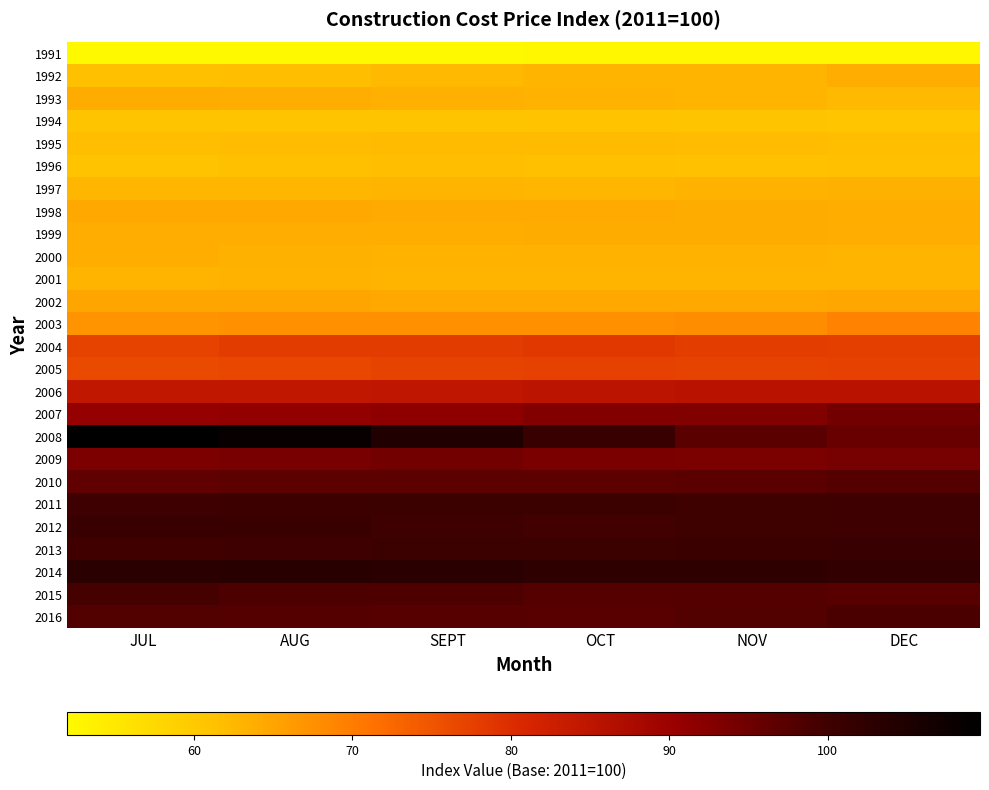

Reading right to left, what are all the values shown in this chart?

1991: DEC=52.5	NOV=52.5	OCT=52.4	SEPT=52.2	AUG=52.0	JUL=52.0
1992: DEC=63.9	NOV=63.0	OCT=63.0	SEPT=62.5	AUG=61.8	JUL=61.4
1993: DEC=62.4	NOV=62.9	OCT=63.2	SEPT=63.6	AUG=63.9	JUL=63.9
1994: DEC=60.5	NOV=60.7	OCT=61.0	SEPT=60.8	AUG=60.7	JUL=60.8
1995: DEC=61.8	NOV=62.0	OCT=62.1	SEPT=62.1	AUG=62.0	JUL=61.8
1996: DEC=61.5	NOV=61.3	OCT=61.5	SEPT=61.6	AUG=61.5	JUL=61.0
1997: DEC=63.4	NOV=63.0	OCT=62.7	SEPT=62.8	AUG=62.7	JUL=62.8
1998: DEC=63.8	NOV=64.0	OCT=64.2	SEPT=64.2	AUG=64.4	JUL=64.4
1999: DEC=63.9	NOV=64.0	OCT=64.0	SEPT=63.8	AUG=63.8	JUL=63.9
2000: DEC=63.0	NOV=63.1	OCT=63.2	SEPT=63.2	AUG=63.5	JUL=63.7
2001: DEC=63.0	NOV=63.0	OCT=63.0	SEPT=63.0	AUG=63.2	JUL=63.0
2002: DEC=64.8	NOV=64.6	OCT=64.4	SEPT=64.5	AUG=64.8	JUL=64.9
2003: DEC=69.2	NOV=67.8	OCT=67.4	SEPT=67.5	AUG=67.3	JUL=67.0
2004: DEC=77.6	NOV=78.0	OCT=78.5	SEPT=78.0	AUG=78.1	JUL=77.3
2005: DEC=77.4	NOV=77.2	OCT=77.3	SEPT=77.2	AUG=76.6	JUL=76.3
2006: DEC=85.5	NOV=85.5	OCT=85.2	SEPT=84.8	AUG=84.5	JUL=84.6
2007: DEC=94.5	NOV=93.0	OCT=92.7	SEPT=91.6	AUG=91.0	JUL=90.7
2008: DEC=95.6	NOV=97.1	OCT=101.2	SEPT=104.6	AUG=108.2	JUL=109.6
2009: DEC=94.0	NOV=93.6	OCT=93.7	SEPT=94.4	AUG=93.9	JUL=93.3
2010: DEC=97.6	NOV=97.0	OCT=96.7	SEPT=96.8	AUG=96.7	JUL=96.5
2011: DEC=100.2	NOV=100.0	OCT=100.6	SEPT=100.5	AUG=100.3	JUL=100.1
2012: DEC=100.1	NOV=100.0	OCT=99.6	SEPT=100.2	AUG=100.9	JUL=101.1
2013: DEC=101.0	NOV=100.8	OCT=100.5	SEPT=100.5	AUG=100.1	JUL=99.9
2014: DEC=102.0	NOV=102.3	OCT=102.6	SEPT=103.1	AUG=103.2	JUL=103.1
2015: DEC=97.3	NOV=97.6	OCT=97.8	SEPT=98.5	AUG=98.7	JUL=99.3
2016: DEC=98.8	NOV=97.9	OCT=97.3	SEPT=97.5	AUG=97.7	JUL=97.8